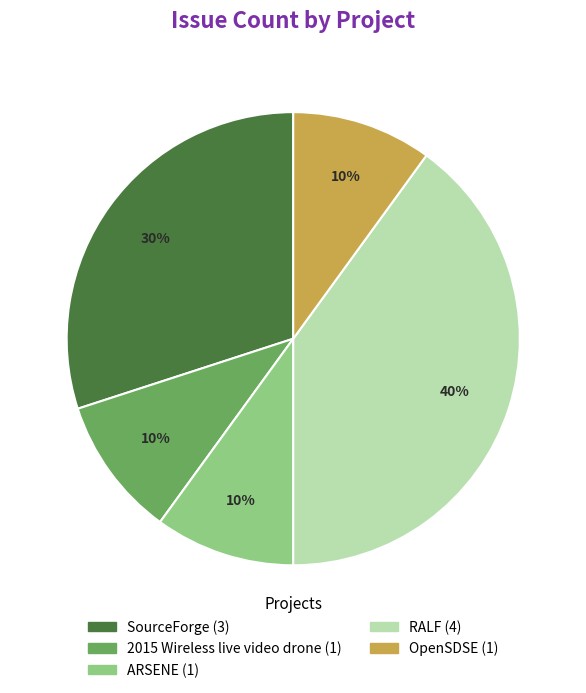

To the nearest percent, what is the difference between the largest and smallest slice percentages?

30%